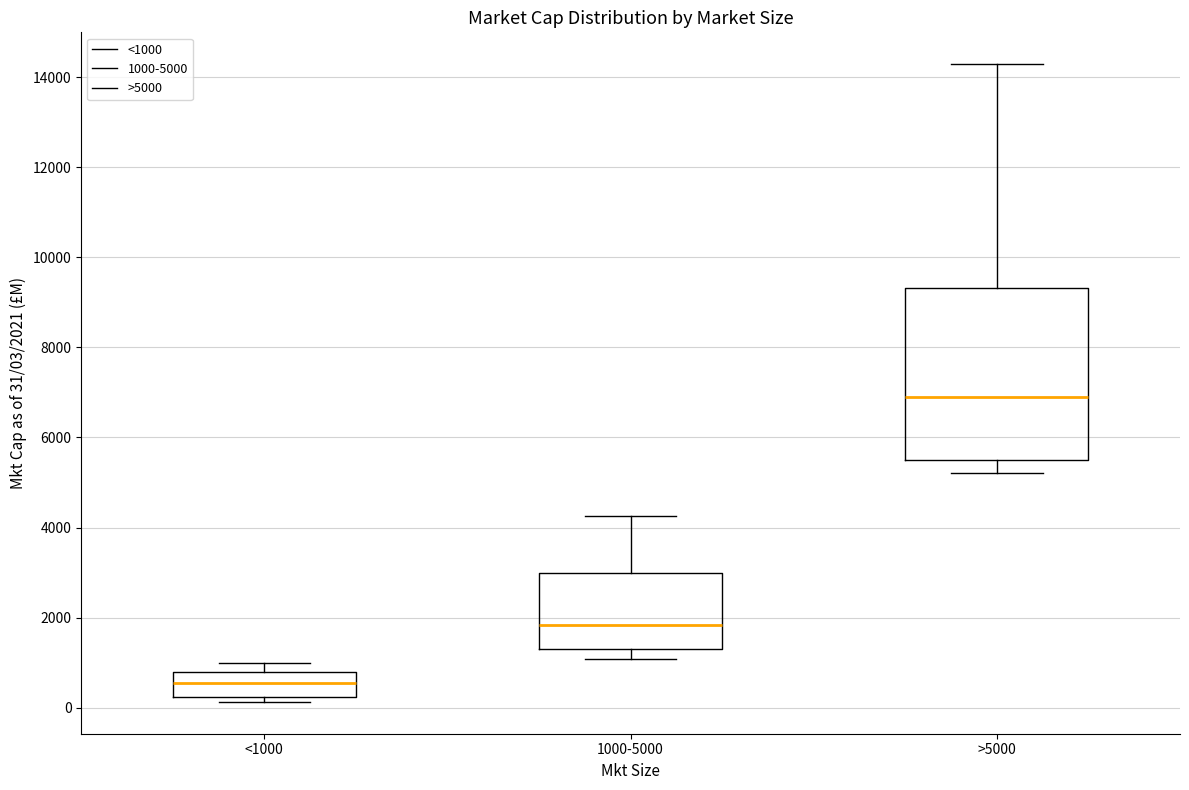

Reading left to right, transcribe this box plot: for each box, give where its median line is, the range the box spans, and where its two whiskers end, as read against the y-axis. The values are not printed on the chart, so give them approximately, as read against the axis.

<1000: median 600, box 200 to 800, whiskers 200 (just below the box's lower edge) to 1000
1000-5000: median 1800, box 1400 to 3000, whiskers 1000 to 4200
>5000: median 7000, box 5400 to 9400, whiskers 5200 to 14200